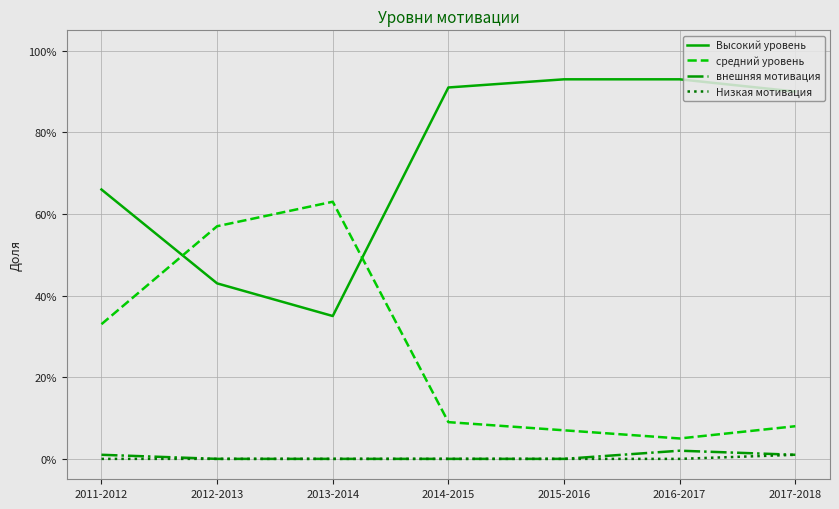

What are all the series names shown in the legend?

Высокий уровень, средний уровень, внешняя мотивация, Низкая мотивация